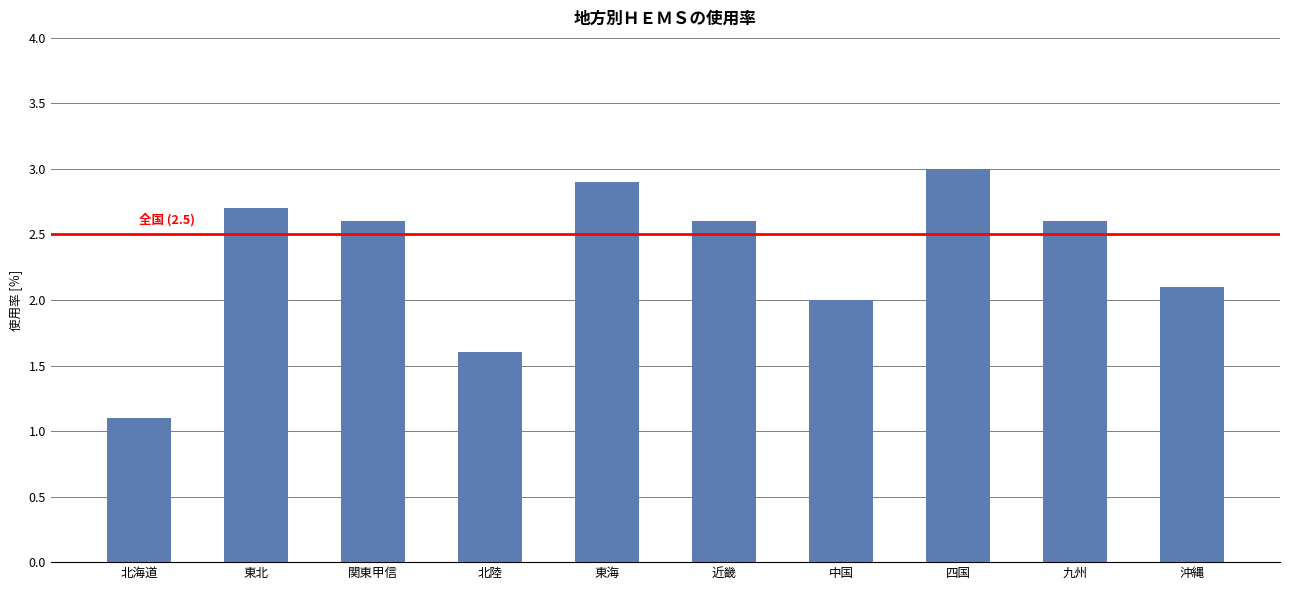

Reading left to right, list all the values displayed in this chart.

1.1	2.7	2.6	1.6	2.9	2.6	2.0	3.0	2.6	2.1